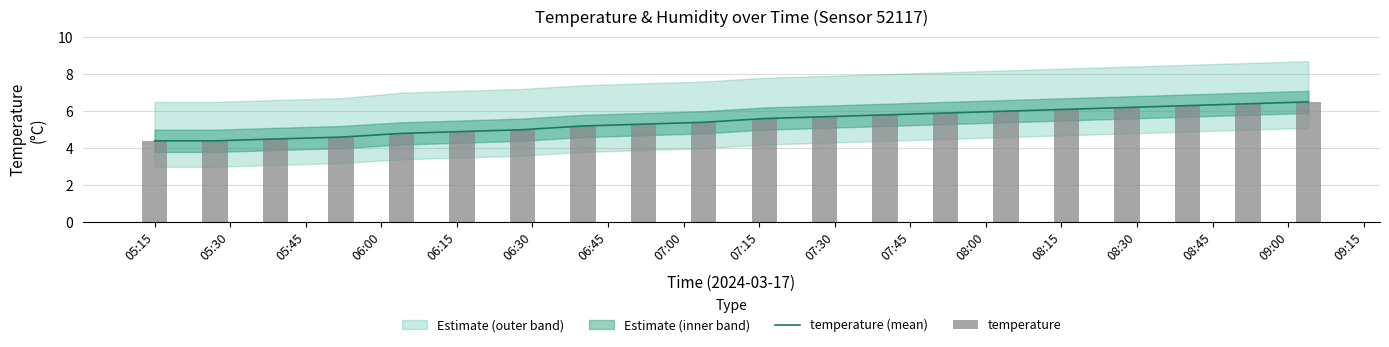

How many values in the temperature series are below 5?

6